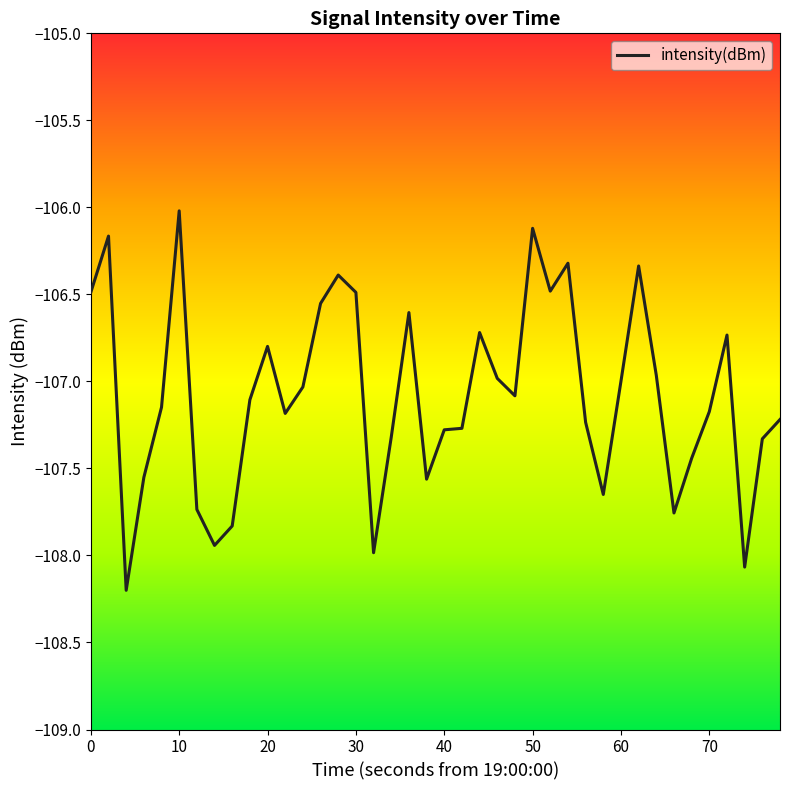

What is the maximum value shown in the chart?

-106.0